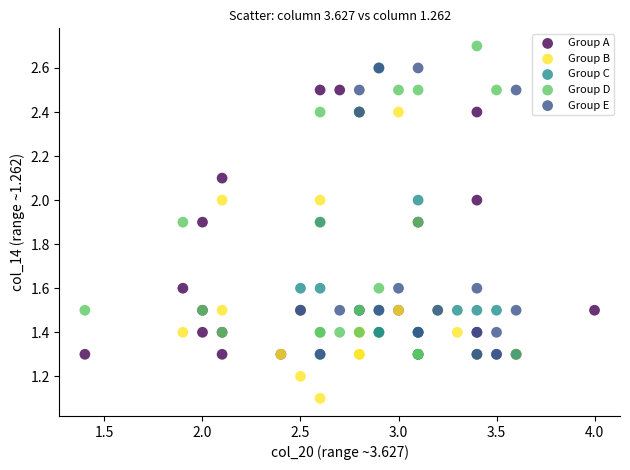

What are all the series names shown in the legend?

Group A, Group B, Group C, Group D, Group E